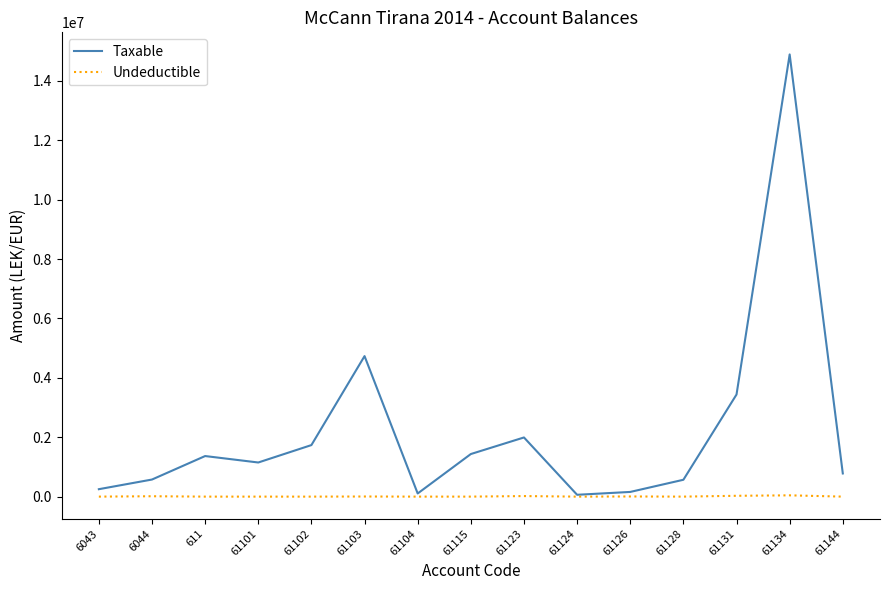

At how many categories does at least one series exceed 3654931?

2